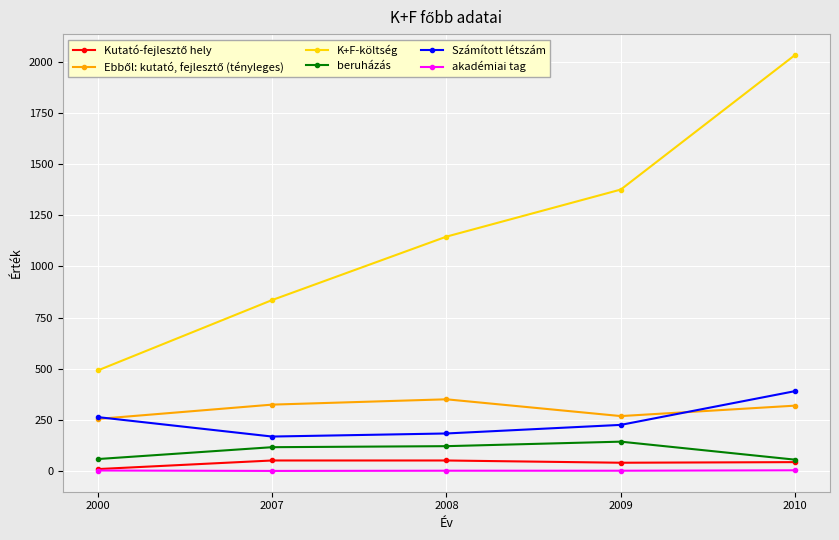

True or false: K+F-költség and beruházás intersect in this chart.

False